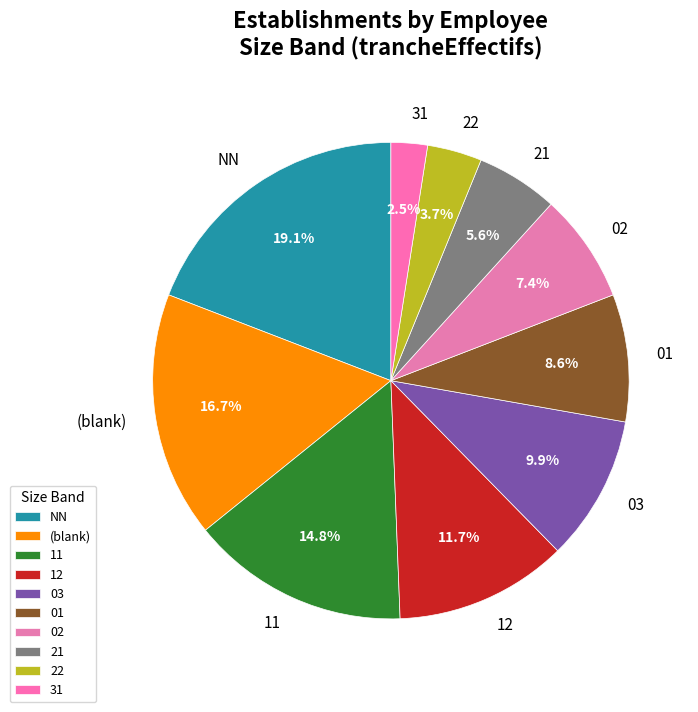

Between 01 and 21, which is larger?

01